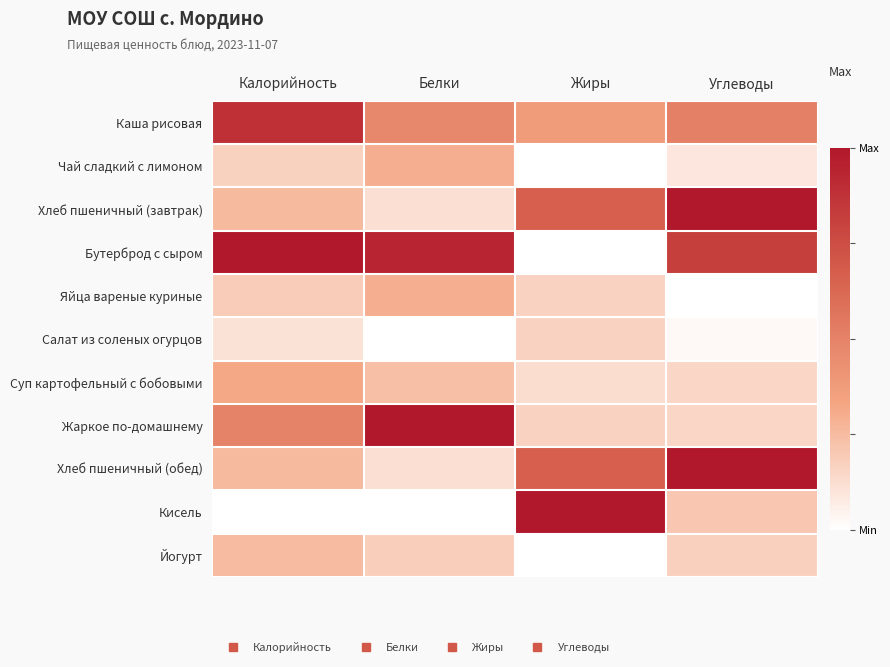

Reading right to left, what are all the values shown in this chart?

Каша рисовая: Углеводы=0.5	Жиры=0.4	Белки=0.5	Калорийность=0.9
Чай сладкий с лимоном: Углеводы=0.1	Жиры=0.0	Белки=0.3	Калорийность=0.2
Хлеб пшеничный (завтрак): Углеводы=1.0	Жиры=0.7	Белки=0.1	Калорийность=0.3
Бутерброд с сыром: Углеводы=0.8	Жиры=0.0	Белки=0.9	Калорийность=1.0
Яйца вареные куриные: Углеводы=0.0	Жиры=0.2	Белки=0.3	Калорийность=0.2
Салат из соленых огурцов: Углеводы=0.0	Жиры=0.2	Белки=0.0	Калорийность=0.1
Суп картофельный с бобовыми: Углеводы=0.2	Жиры=0.1	Белки=0.2	Калорийность=0.3
Жаркое по-домашнему: Углеводы=0.2	Жиры=0.2	Белки=1.0	Калорийность=0.5
Хлеб пшеничный (обед): Углеводы=1.0	Жиры=0.7	Белки=0.1	Калорийность=0.3
Кисель: Углеводы=0.2	Жиры=1.0	Белки=0.0	Калорийность=0.0
Йогурт: Углеводы=0.2	Жиры=0.0	Белки=0.2	Калорийность=0.3